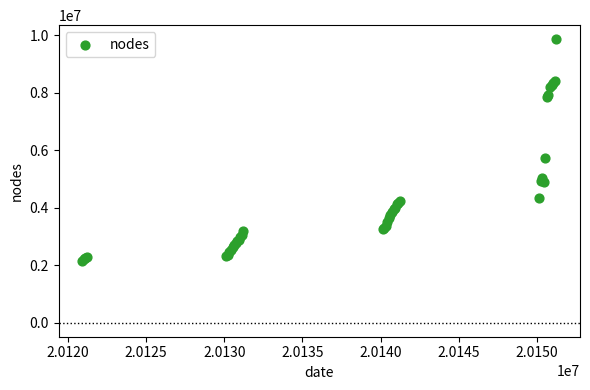

What Y value in the scatter plot is closest to 6003089?

5743504